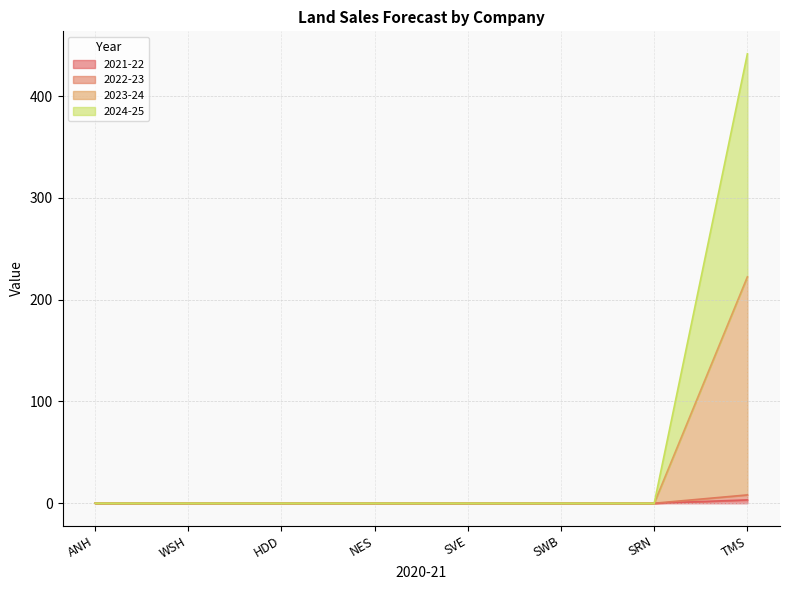

At which category is the sum across all series the highest?

TMS